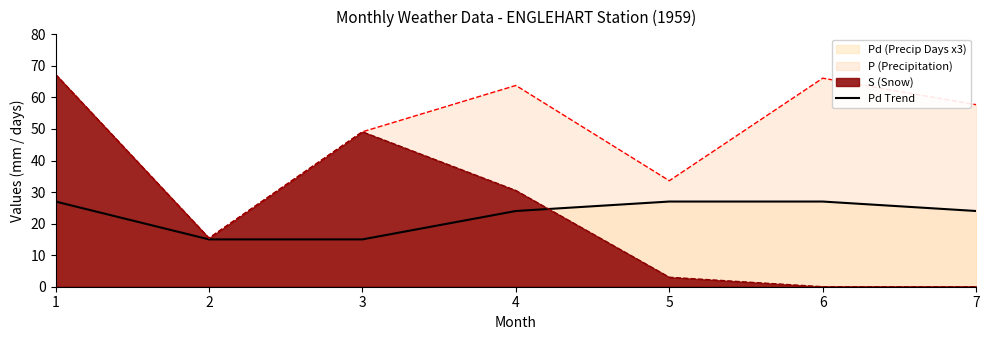

Which label corresponds to the largest value in the chart?

1